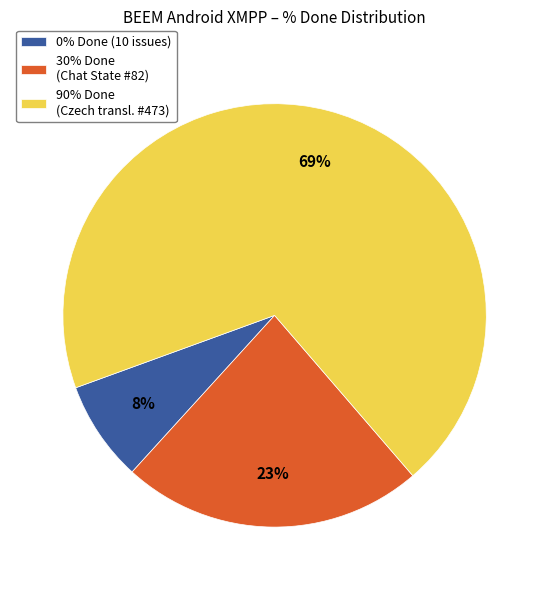

Rank the categories by value from highest to lowest.

90% Done (Czech transl. #473), 30% Done (Chat State #82), 0% Done (10 issues)